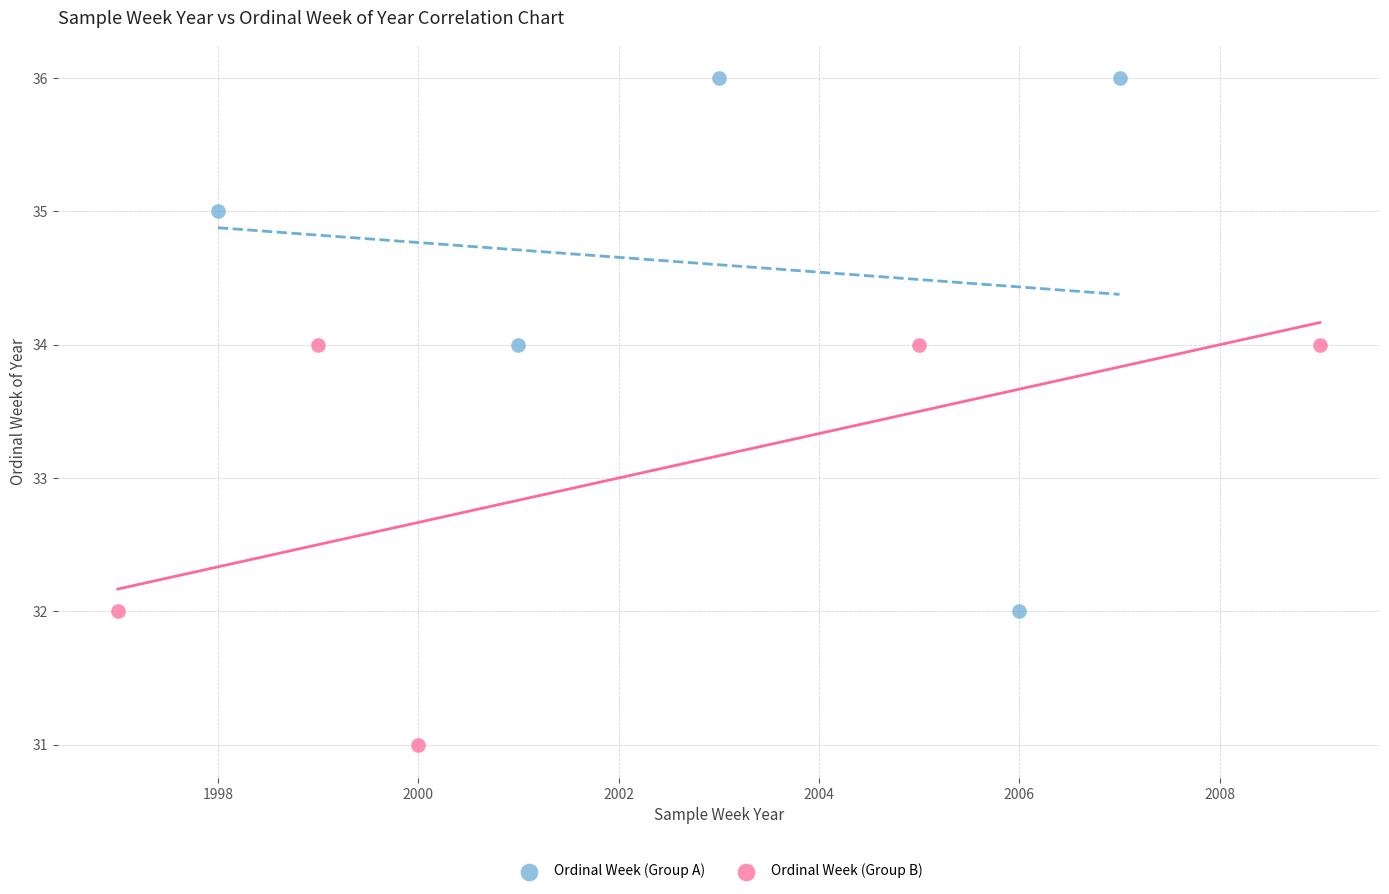

Which series contains the lowest Y value?

Ordinal Week (Group B)